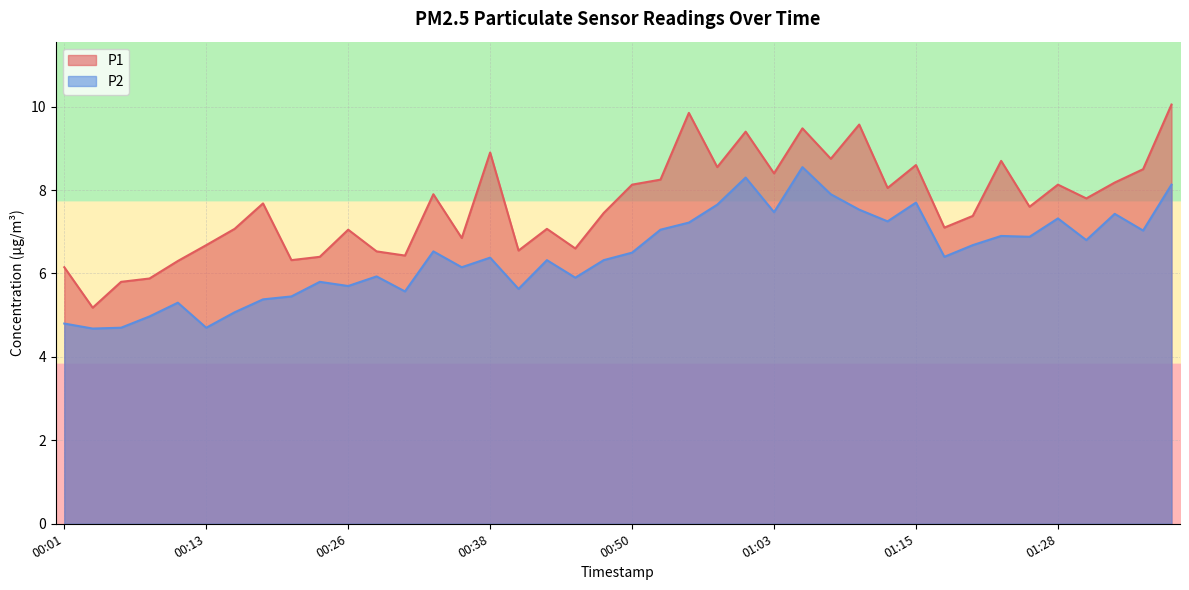

The value of P2 at 00:18 is 5.4. True or false?

True